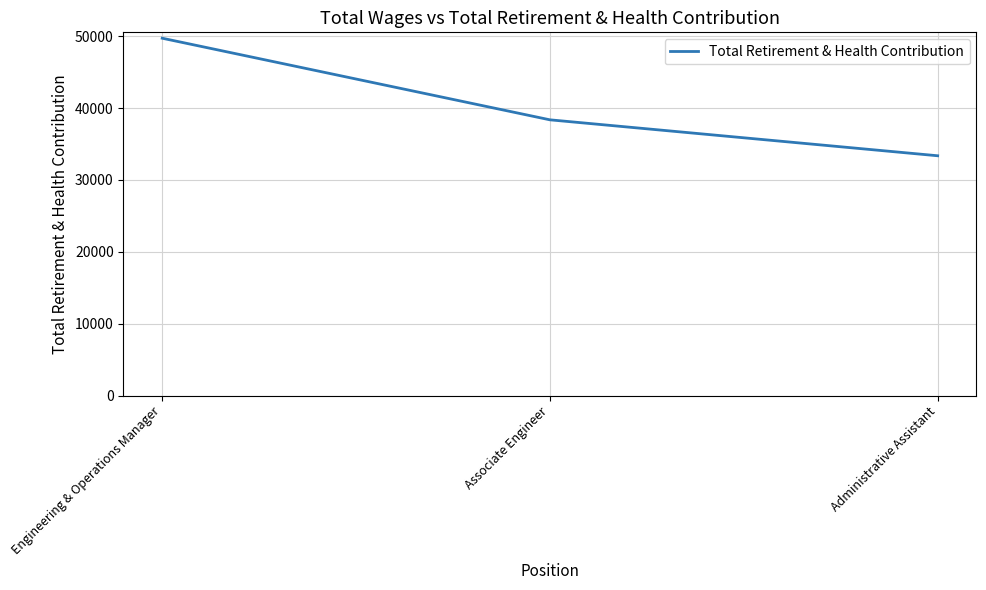

List the labels in order of value, smallest first.

Administrative Assistant, Associate Engineer, Engineering & Operations Manager